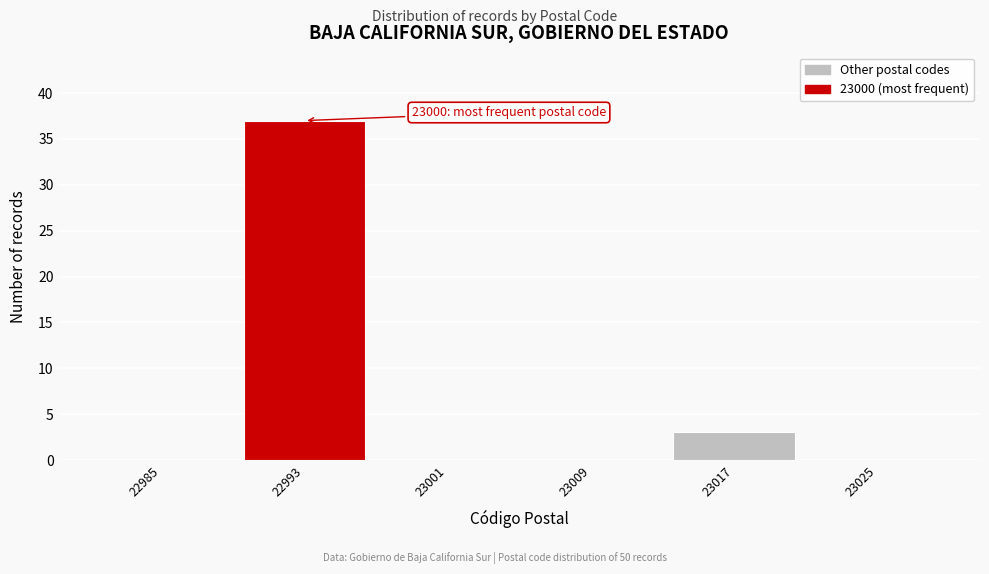

Reading left to right, list all the values displayed in this chart.

22985=0	22993=37	23001=0	23009=0	23017=3	23025=0